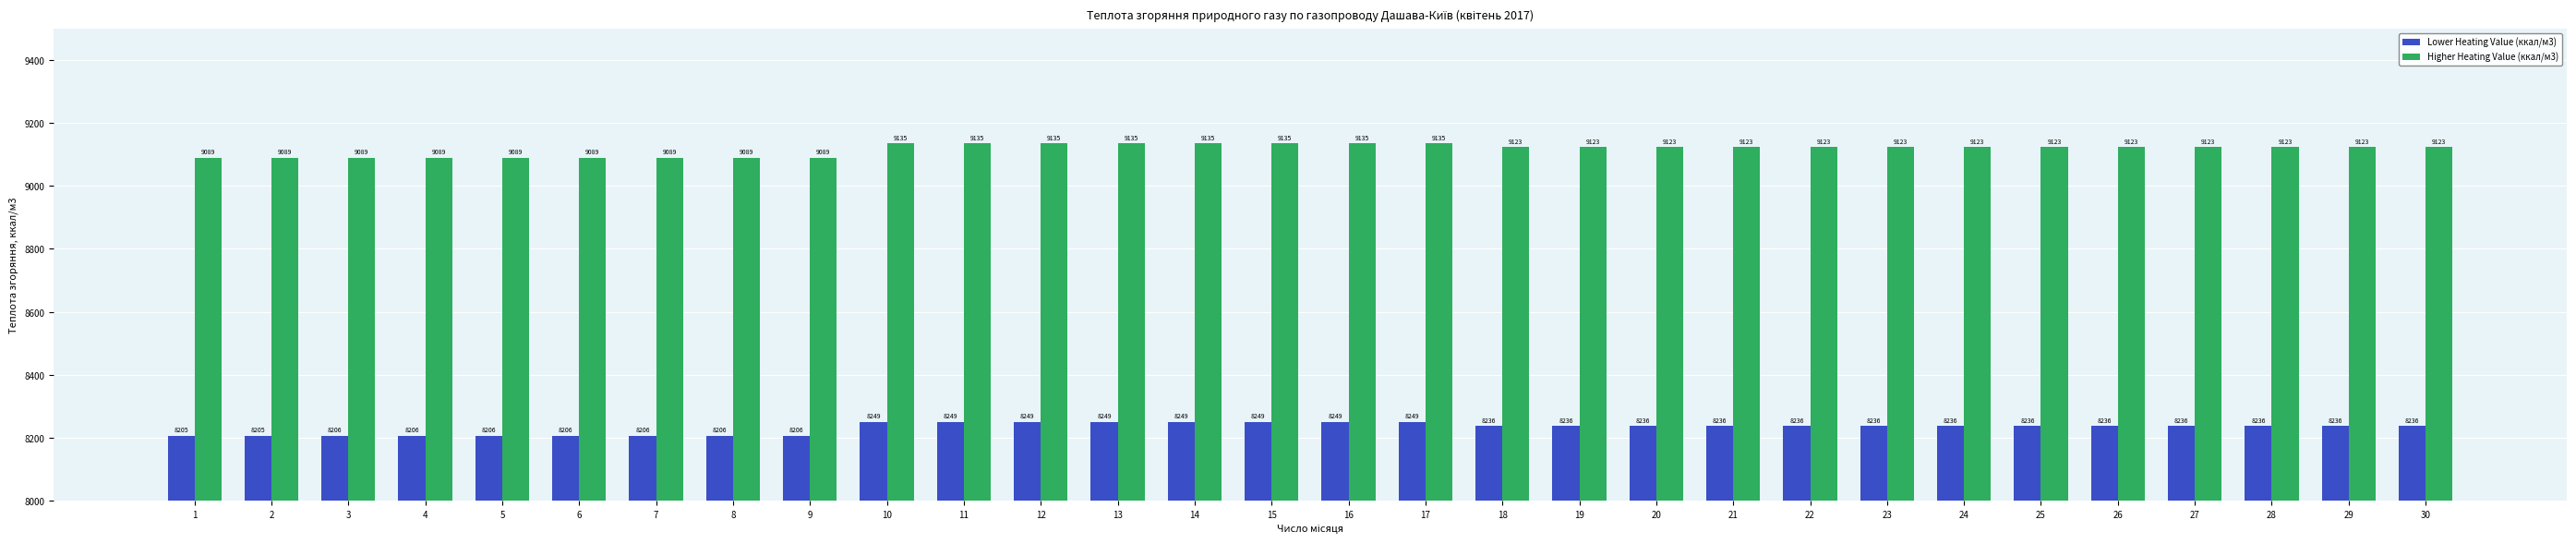

Reading left to right, transcribe all the data shown in this chart.

Lower Heating Value (ккал/м3): 8205	8205	8206	8206	8206	8206	8206	8206	8206	8249	8249	8249	8249	8249	8249	8249	8249	8236	8236	8236	8236	8236	8236	8236	8236	8236	8236	8236	8236	8236
Higher Heating Value (ккал/м3): 9089	9089	9089	9089	9089	9089	9089	9089	9089	9135	9135	9135	9135	9135	9135	9135	9135	9123	9123	9123	9123	9123	9123	9123	9123	9123	9123	9123	9123	9123